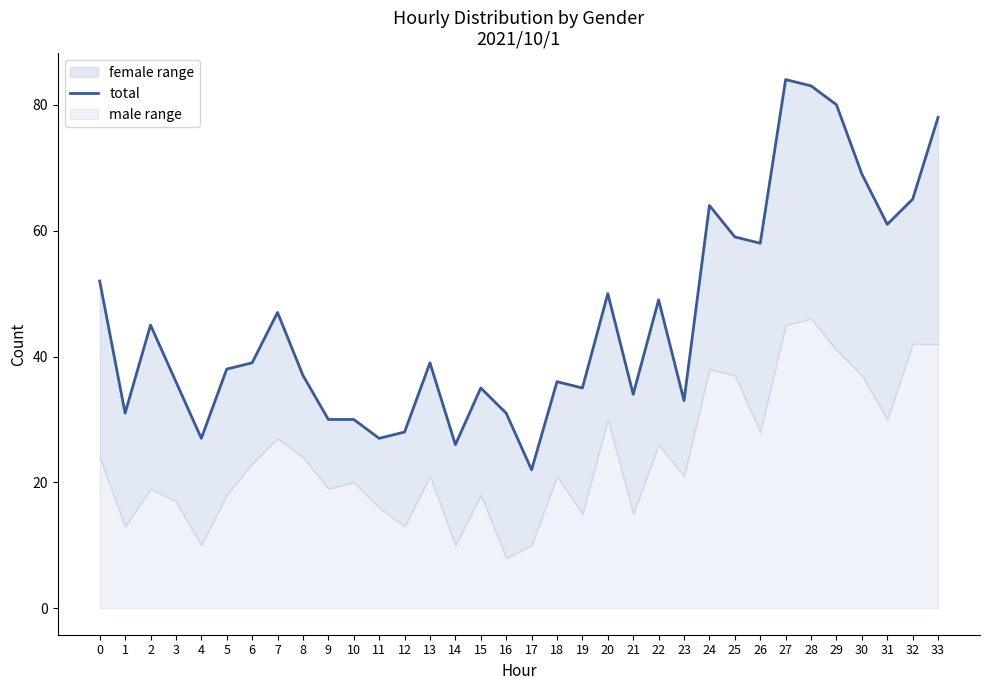

How many points are lower than both their immediate neighbors (excluding endpoints)?

10